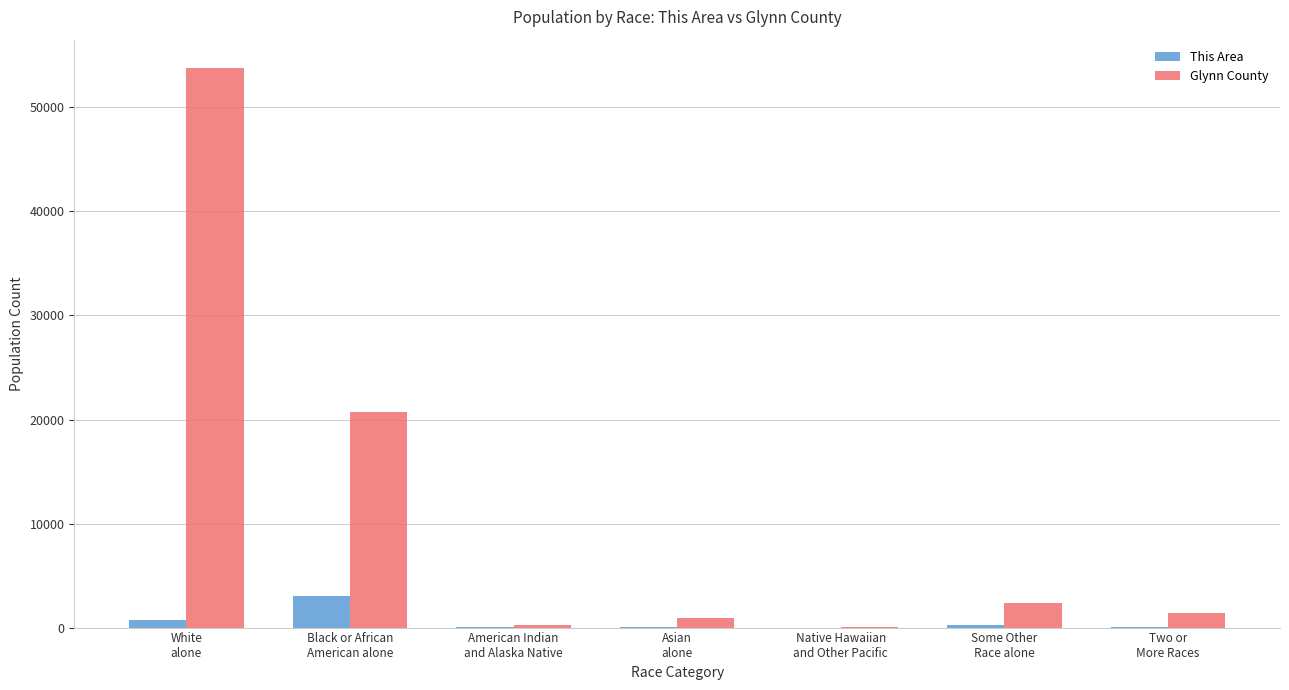

Which series has the widest spread of values?

Glynn County